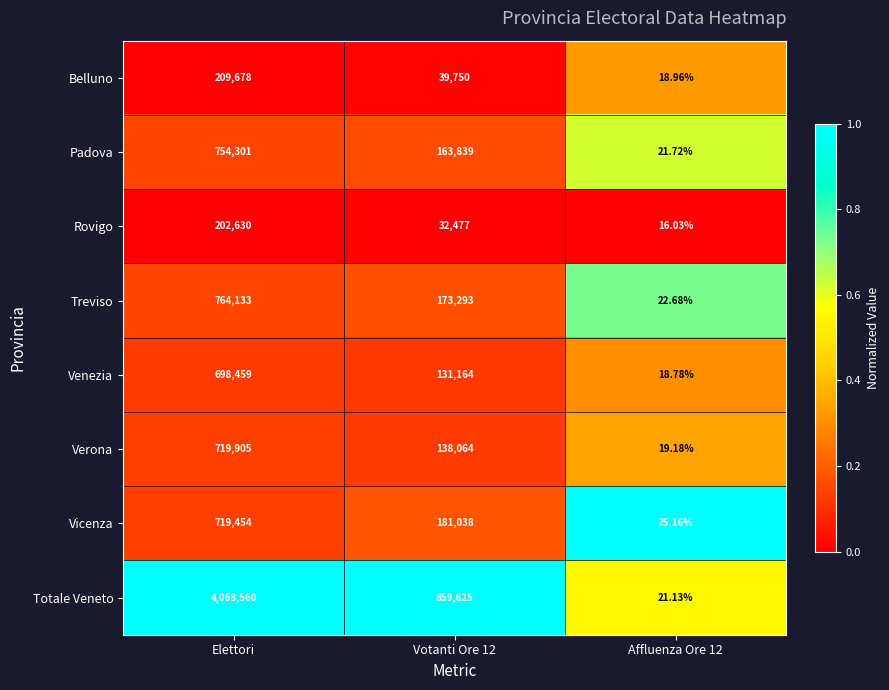

Where does the Belluno series first go above 39750?

Elettori